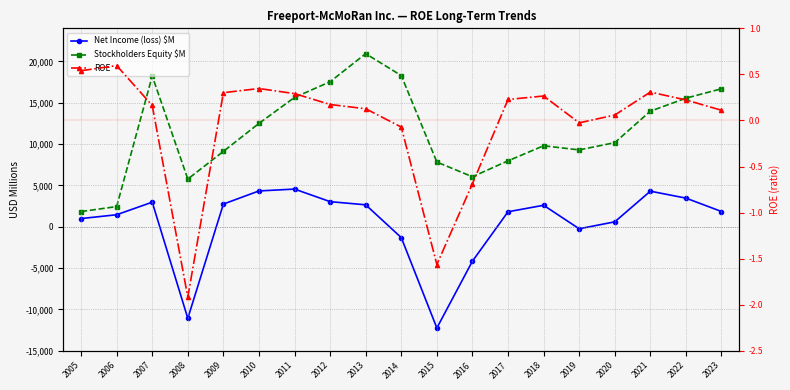

How many values in Net Income (loss) $M are above zero?

14